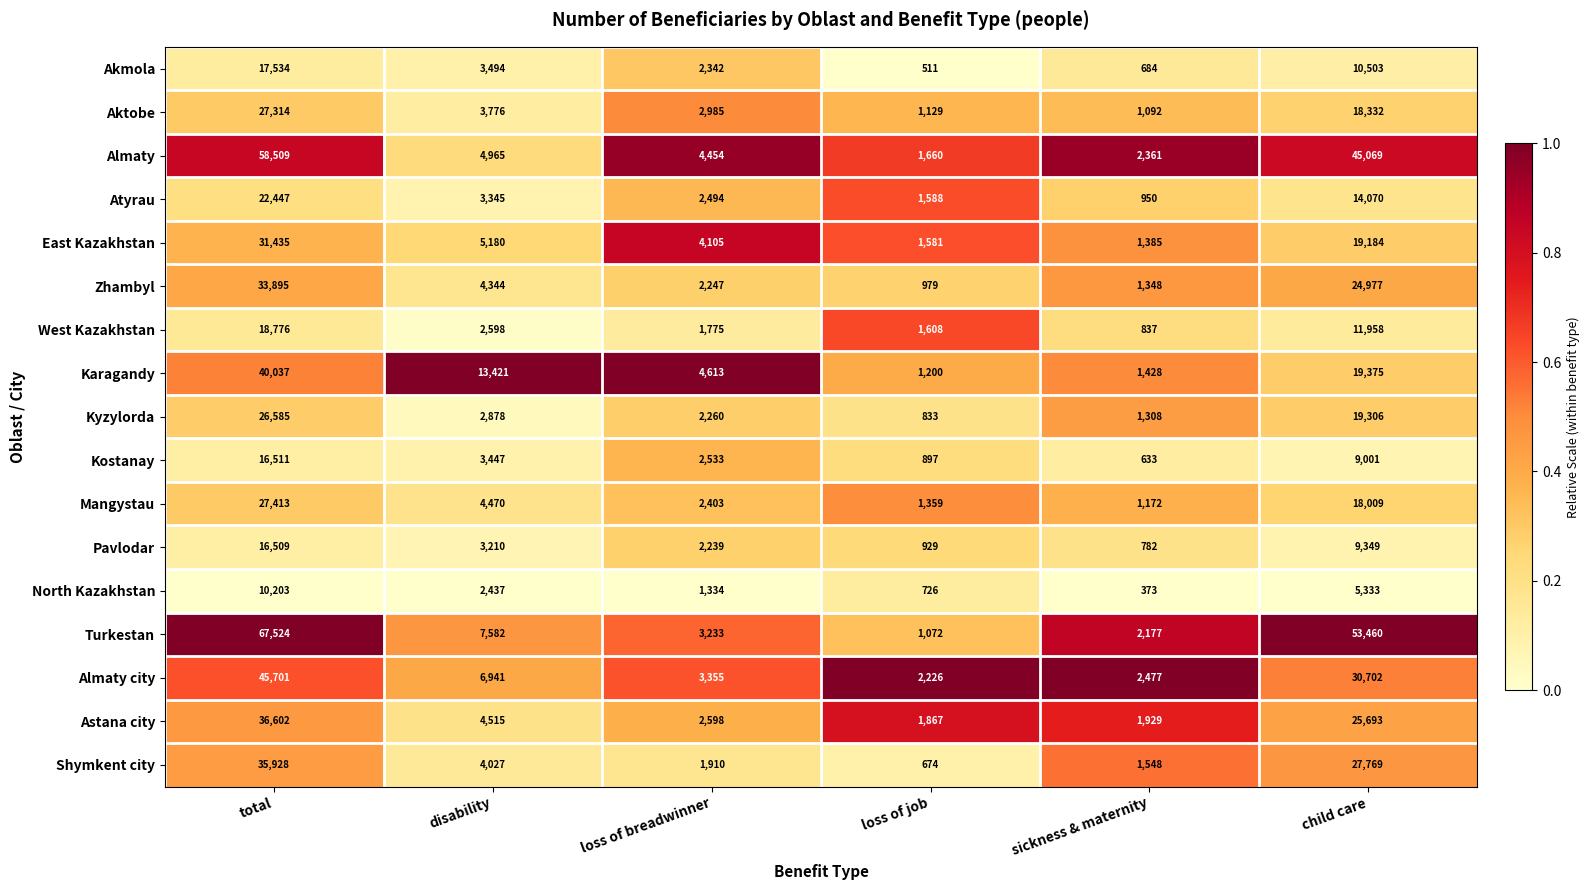

Which category has the highest value in the Akmola series?

total